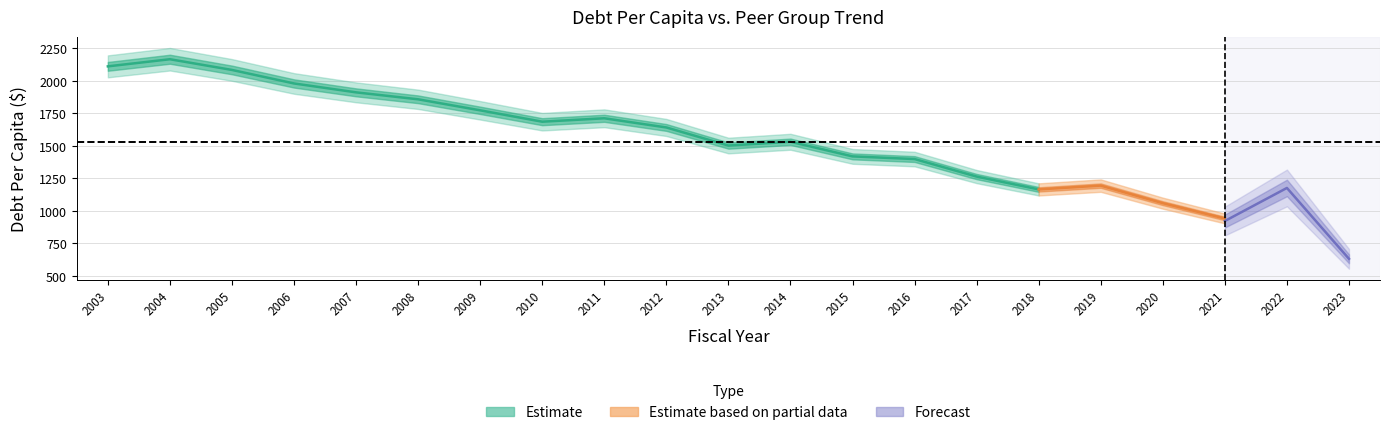

How many intersections are there between TrendPerCapita and DebtPerCapita?

1